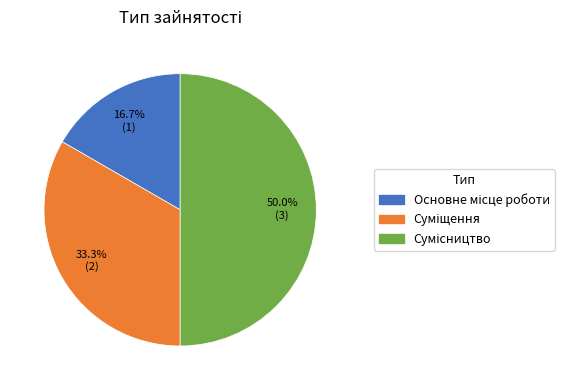

True or false: Основне місце роботи accounts for 17% of the total.

True